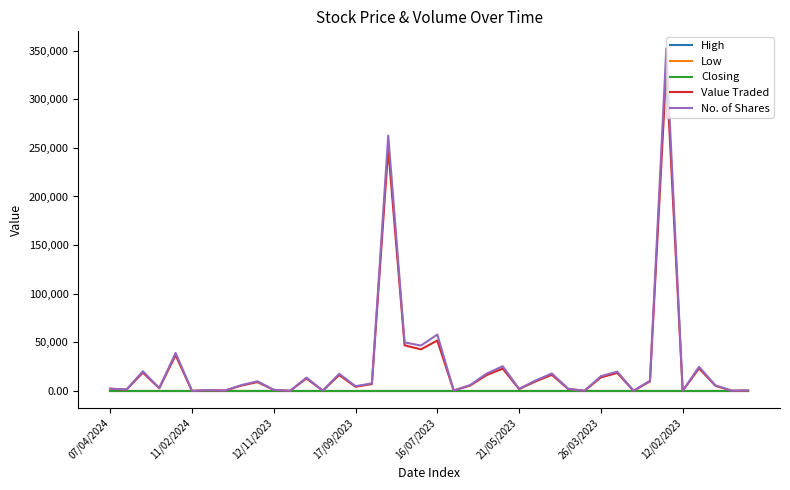

Which series has the largest range (max minus min)?

No. of Shares